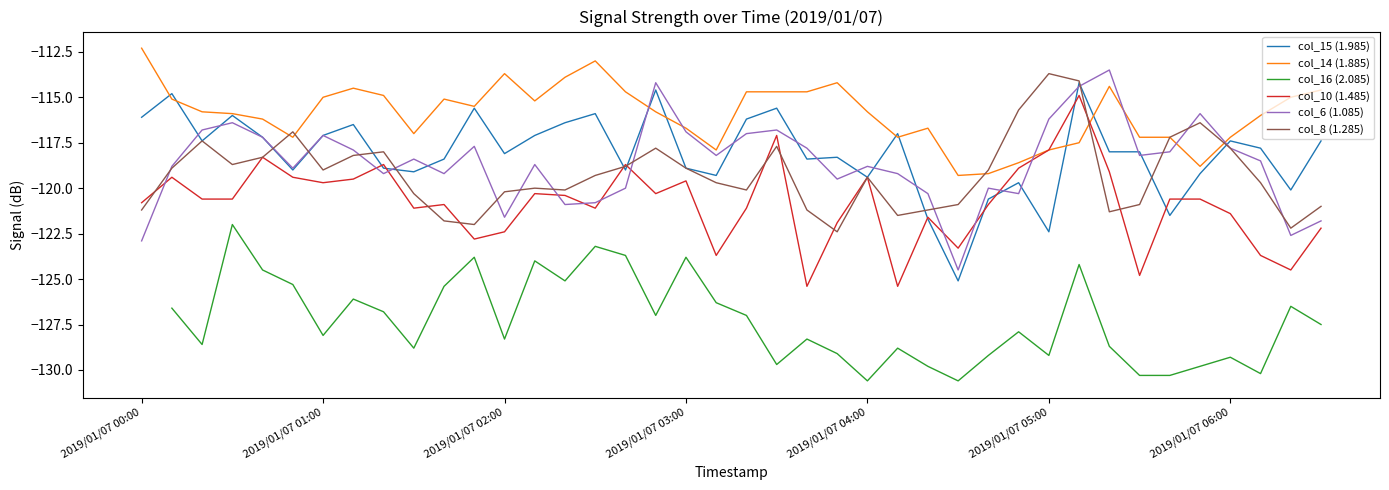

Count the col_16 (2.085) values in the range -129 to -125.

19